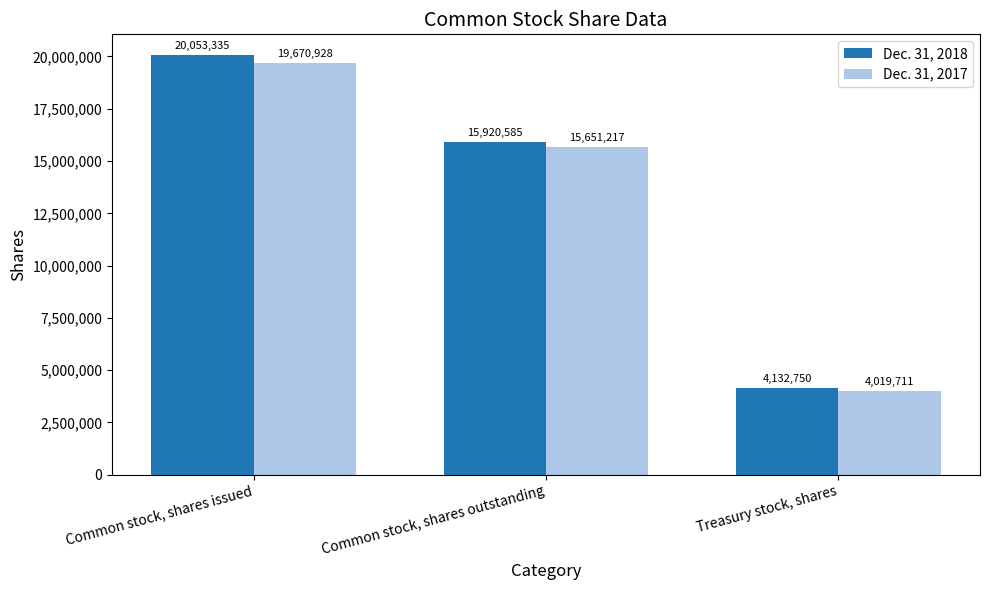

How many categories are shown in the chart?

3